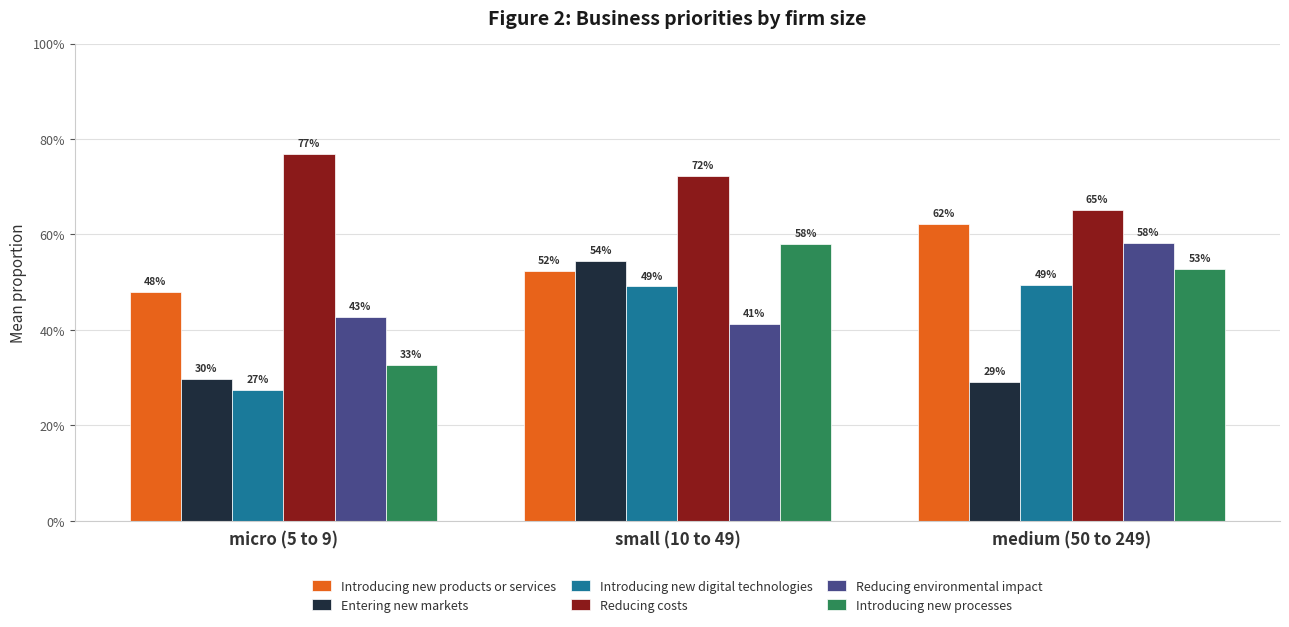

List the labels in order of Reducing costs value, largest first.

micro (5 to 9), small (10 to 49), medium (50 to 249)